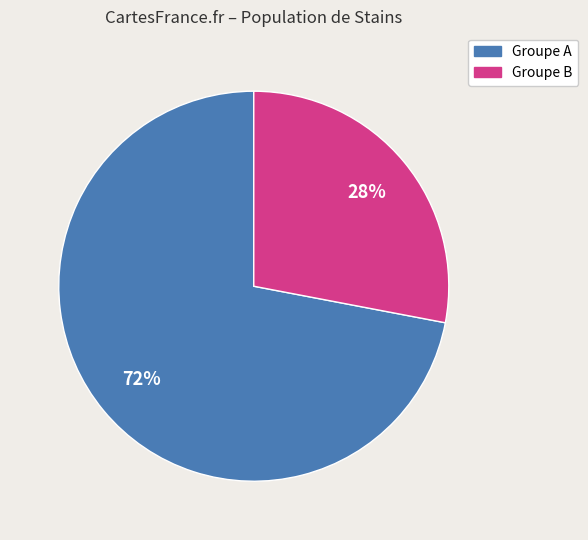

Does any single category account for the majority?

Yes